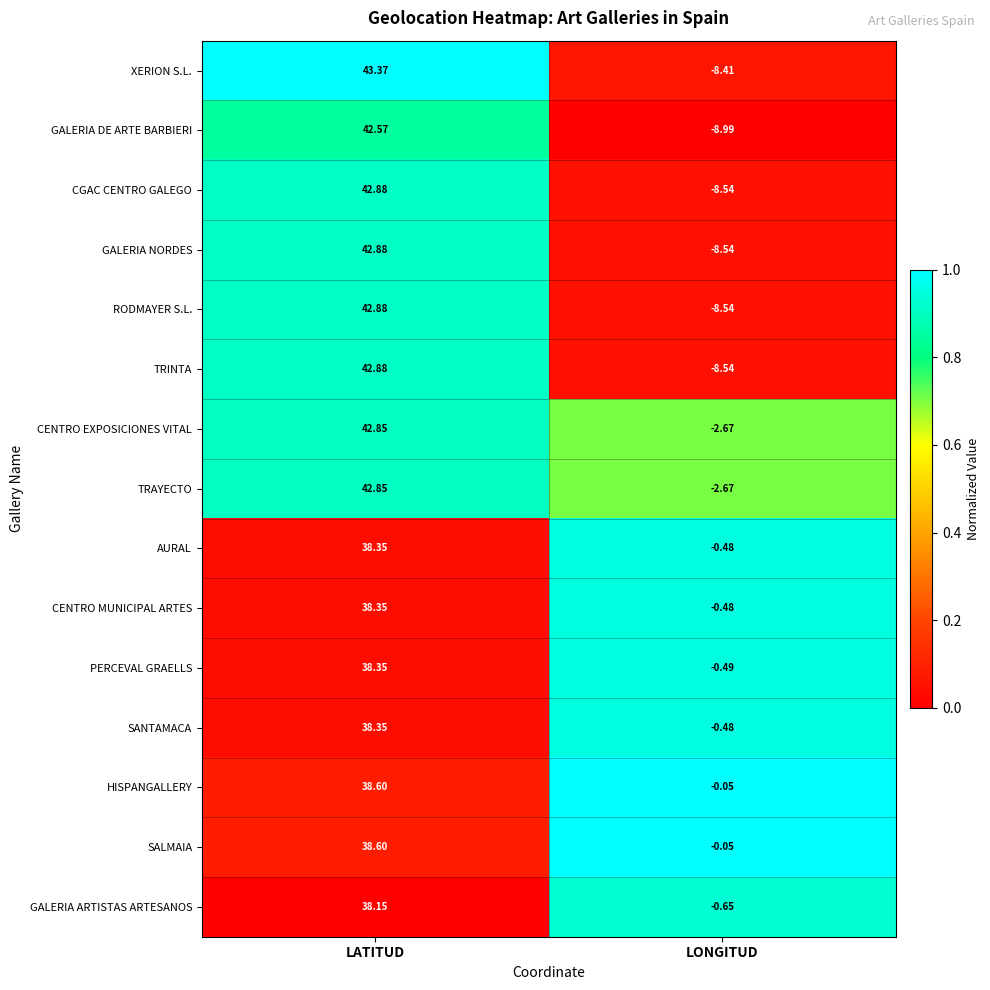

At which label is GALERIA ARTISTAS ARTESANOS closest to 18?

LONGITUD